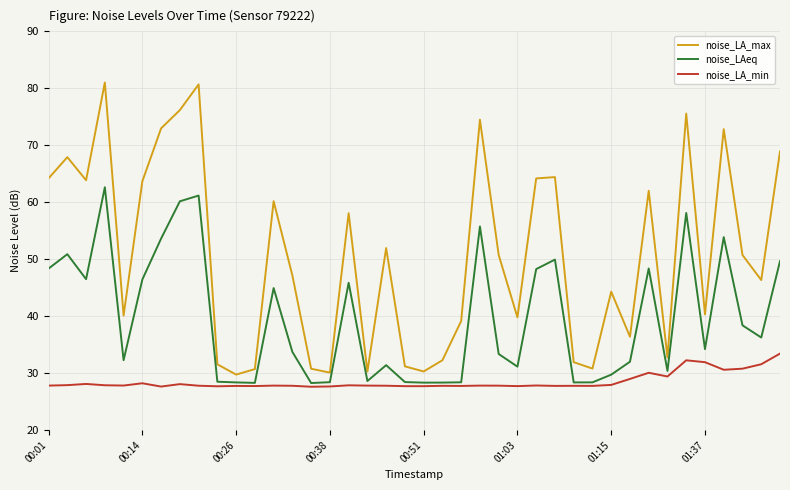

What is the difference between the maximum and minimum values in the noise_LAeq series?

34.4